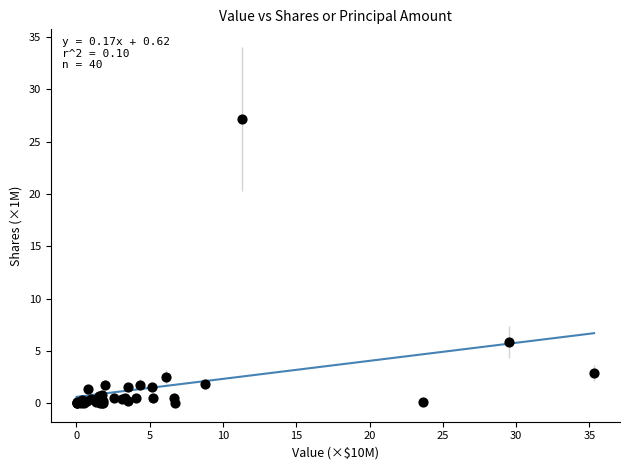

What Y value in the scatter plot is closest to 13?

5.9